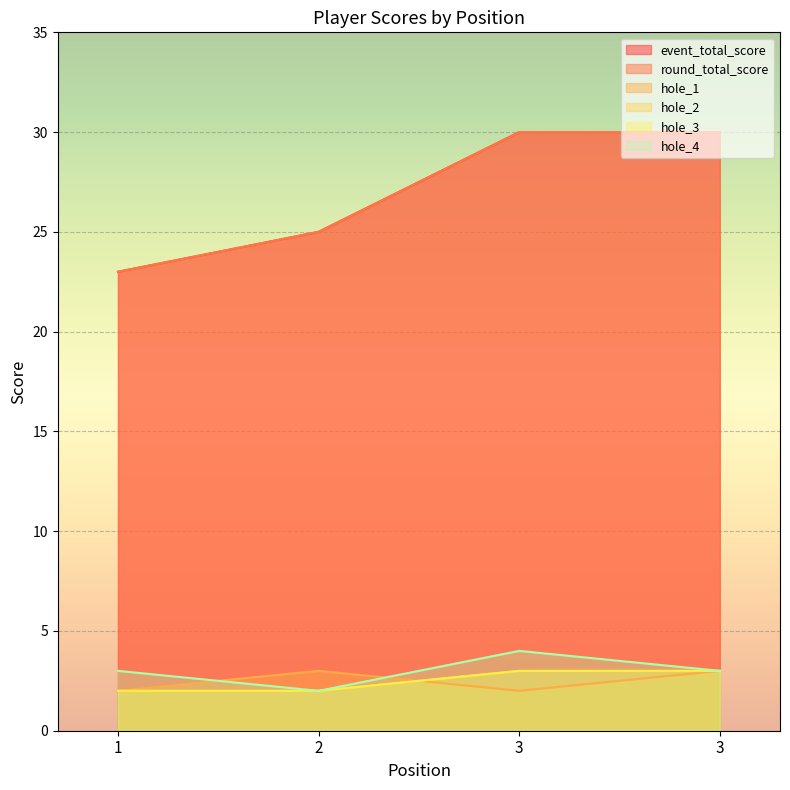

Is the value of hole_2 at 2 greater than the value of hole_4 at 3?

No